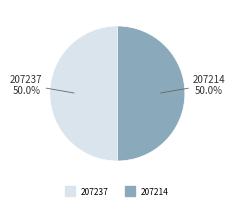

How many segments does this pie chart have?

2